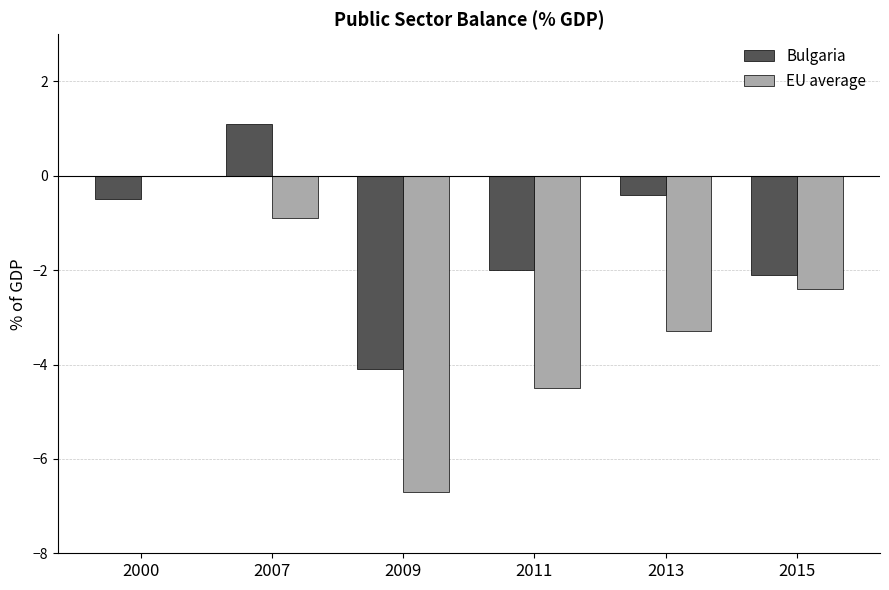

How many distinct data groups are displayed?

2